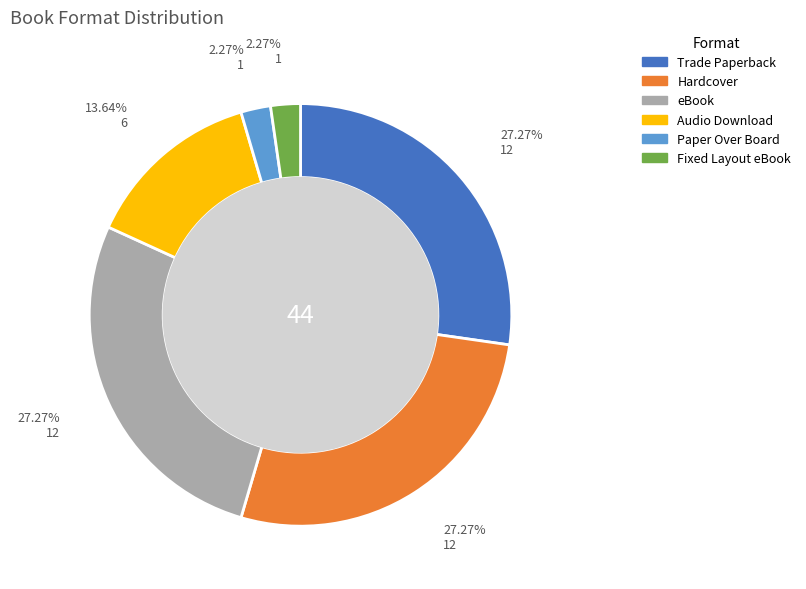

To the nearest percent, what is the difference between the largest and smallest slice percentages?

25%